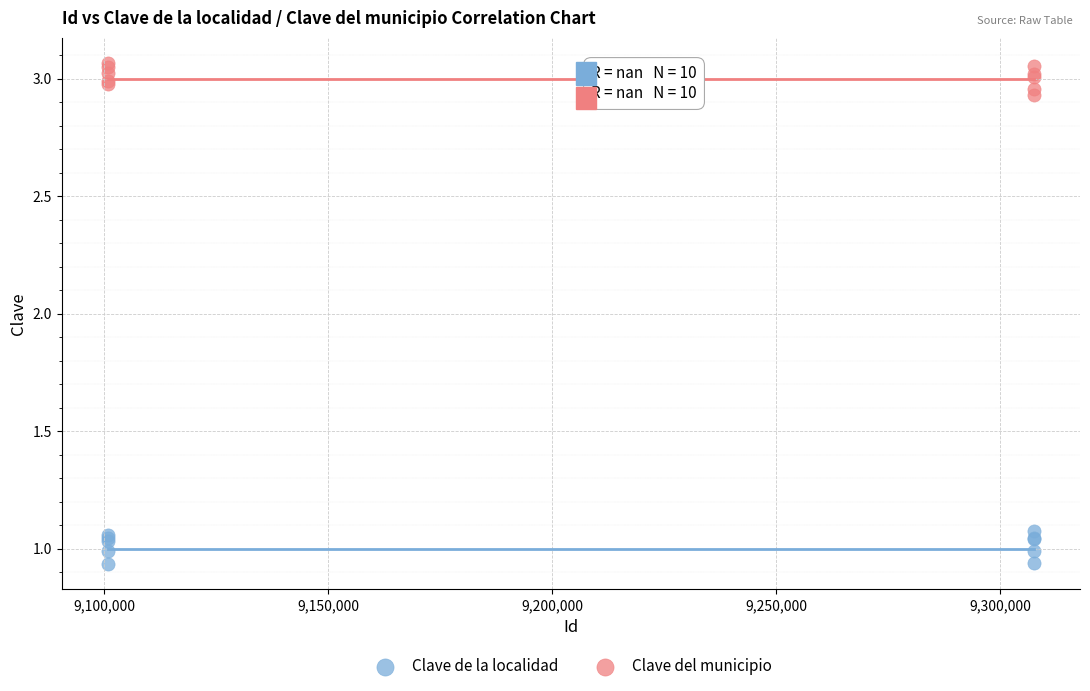

Which series reaches the maximum Y coordinate?

Clave del municipio